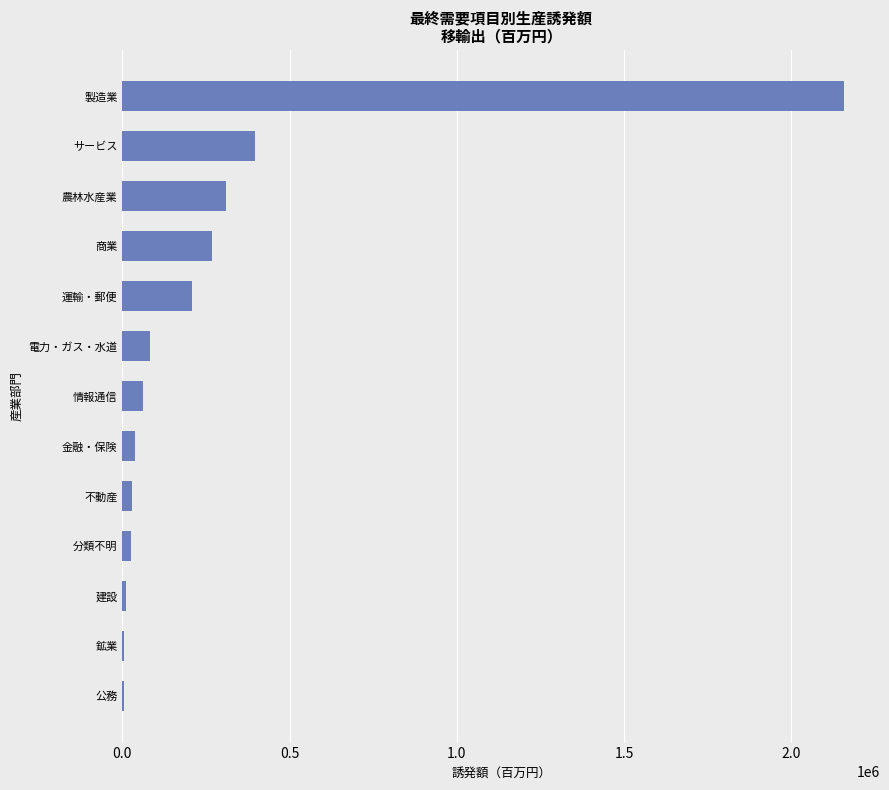

What is the sum of all values?

3593945.9